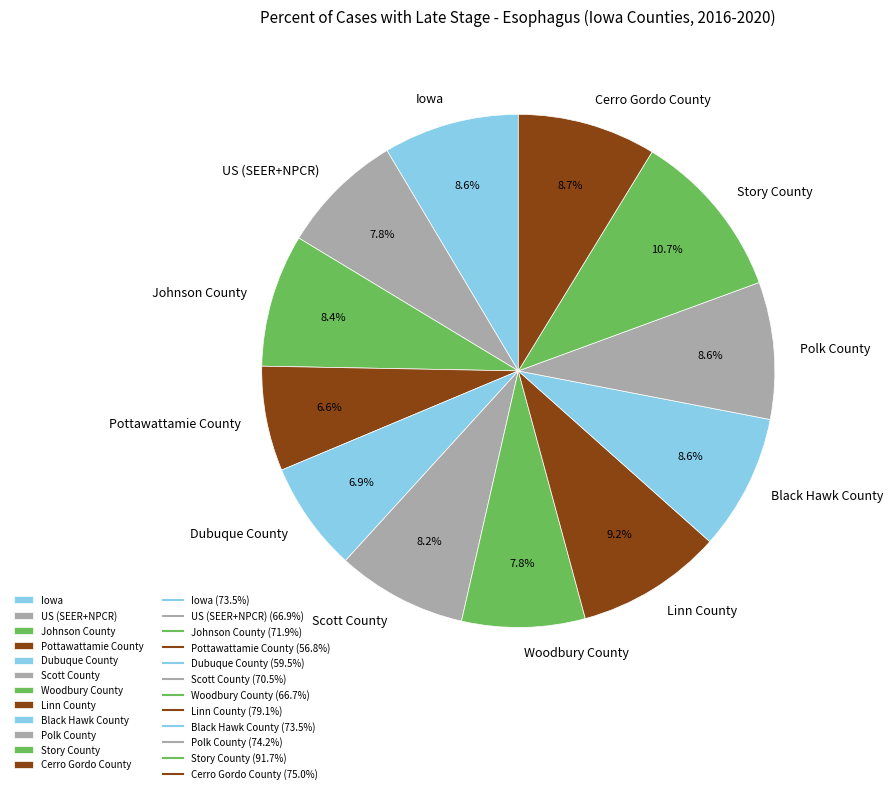

How many slices are in this pie chart?

12